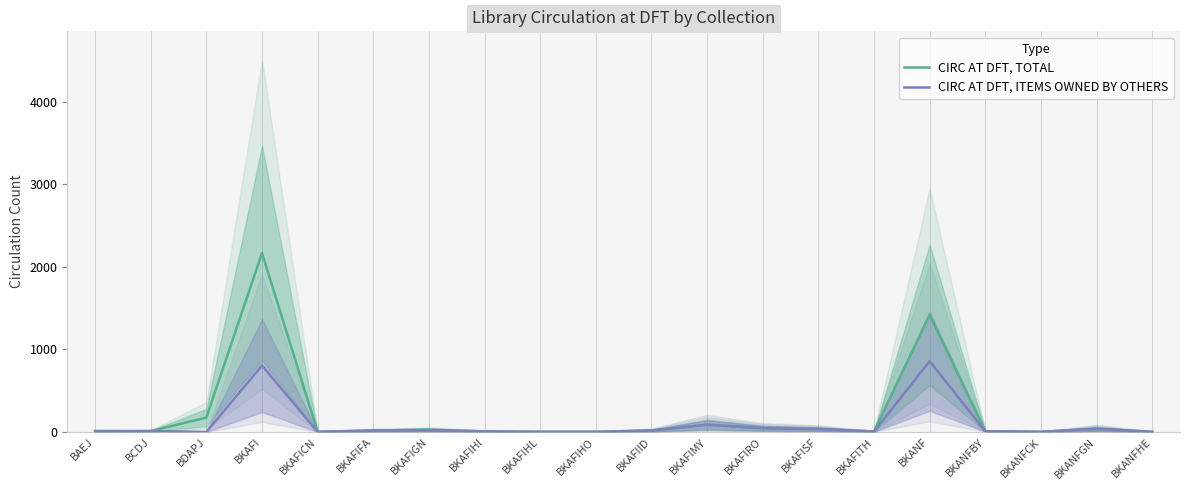

True or false: CIRC AT DFT, TOTAL has a value of 3 at BKAFIHI.

False